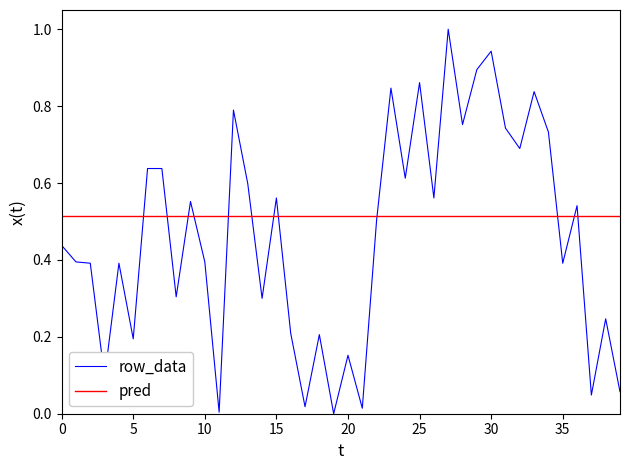

Which series has the largest range (max minus min)?

row_data